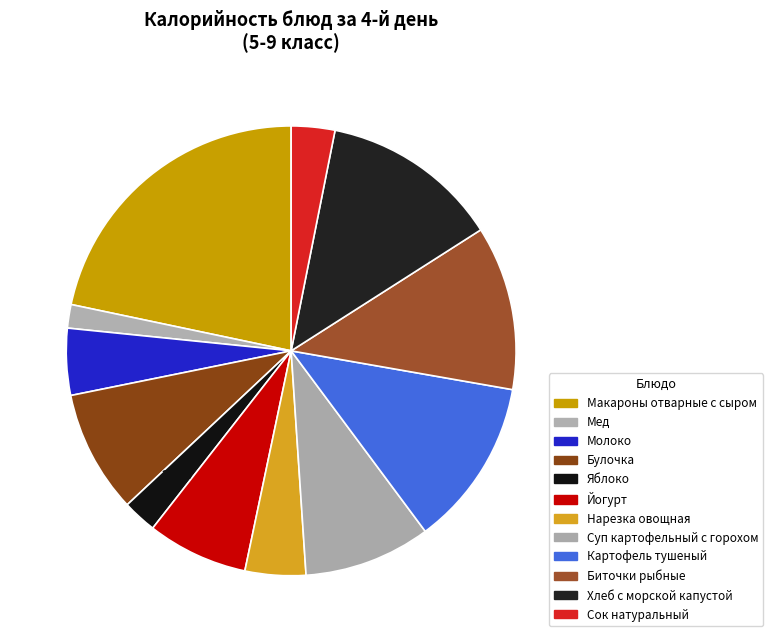

How many slices are in this pie chart?

12